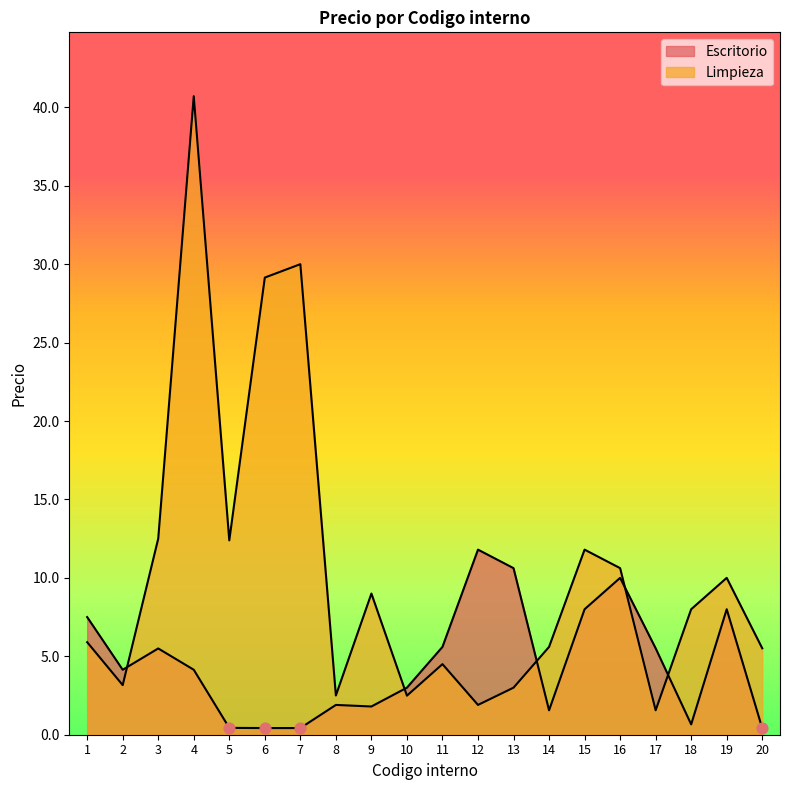

At how many categories does at least one series exceed 28?

3